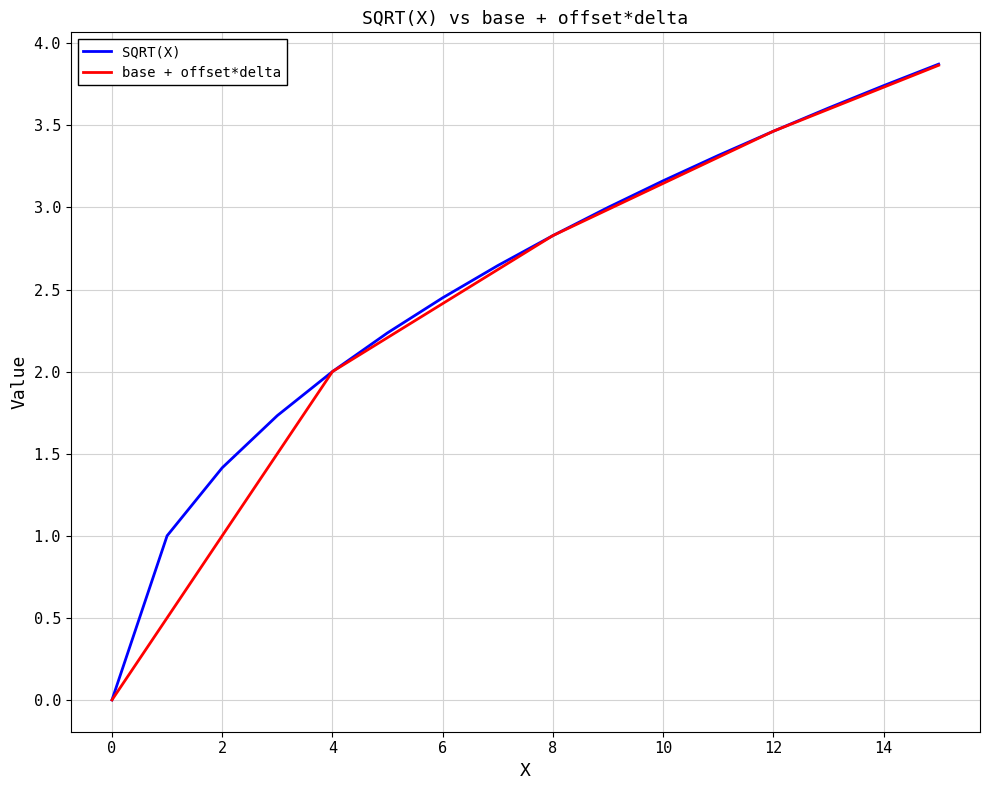

Which series has the largest range (max minus min)?

SQRT(X)